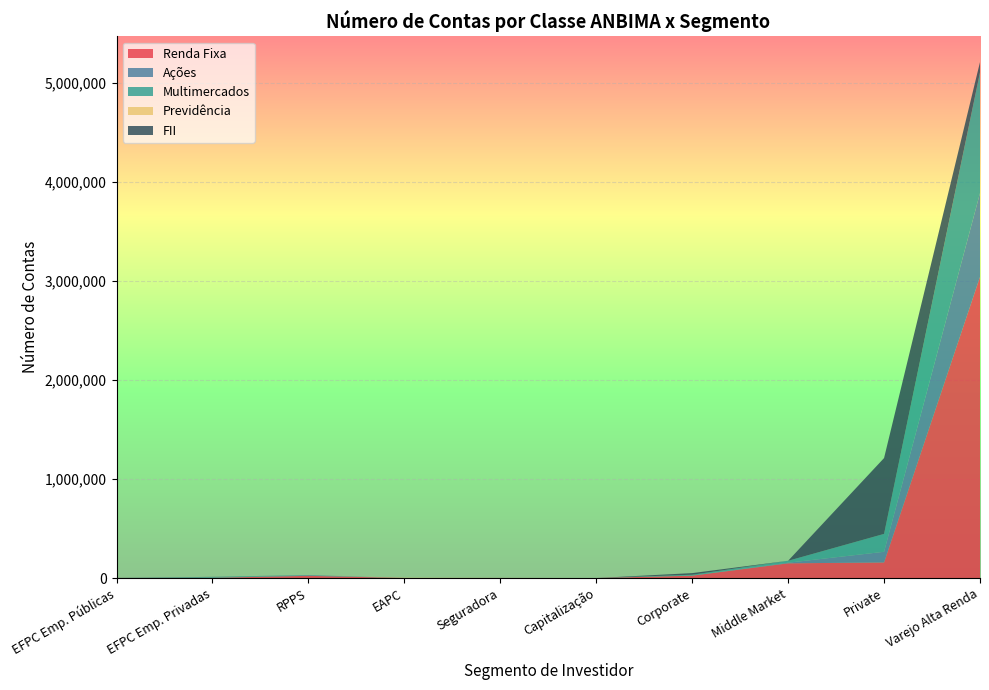

Reading right to left, what are all the values shown in this chart?

Renda Fixa: Varejo Alta Renda=3038794	Private=157208	Middle Market=148546	Corporate=23823	Capitalização=45	Seguradora=700	EAPC=246	RPPS=22357	EFPC Emp. Privadas=2311	EFPC Emp. Públicas=877
Ações: Varejo Alta Renda=845768	Private=107722	Middle Market=6379	Corporate=1202	Capitalização=4	Seguradora=16	EAPC=11	RPPS=5730	EFPC Emp. Privadas=604	EFPC Emp. Públicas=191
Multimercados: Varejo Alta Renda=1218334	Private=180550	Middle Market=19244	Corporate=8431	Capitalização=3	Seguradora=73	EAPC=32	RPPS=2037	EFPC Emp. Privadas=8211	EFPC Emp. Públicas=298
Previdência: Varejo Alta Renda=211	Private=7	Middle Market=0	Corporate=0	Capitalização=0	Seguradora=577	EAPC=2536	RPPS=0	EFPC Emp. Privadas=0	EFPC Emp. Públicas=0
FII: Varejo Alta Renda=103431	Private=765321	Middle Market=62	Corporate=16288	Capitalização=1	Seguradora=3	EAPC=3	RPPS=249	EFPC Emp. Privadas=913	EFPC Emp. Públicas=198